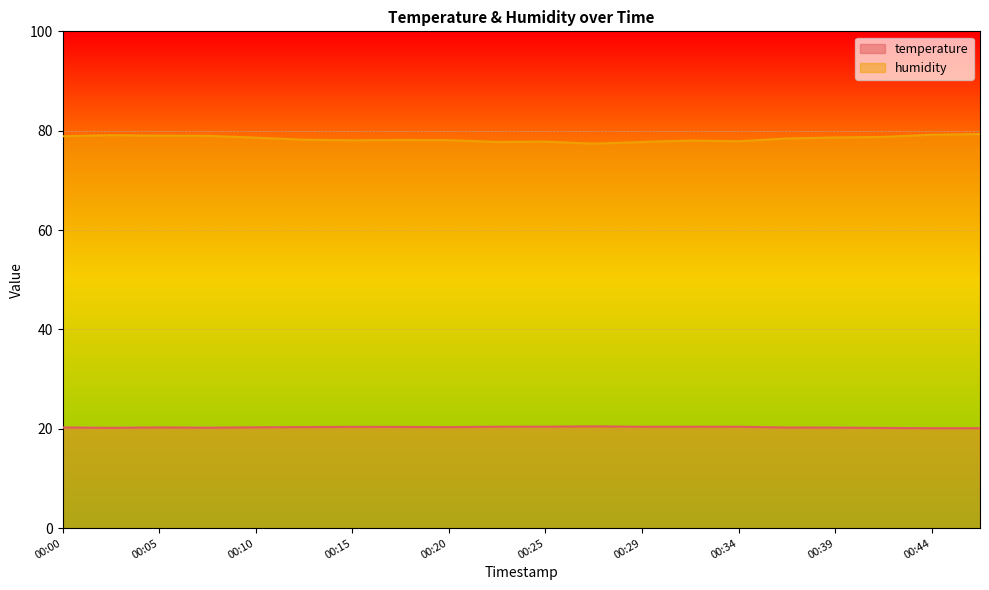

Between 00:44 and 00:37, which is larger?

00:37